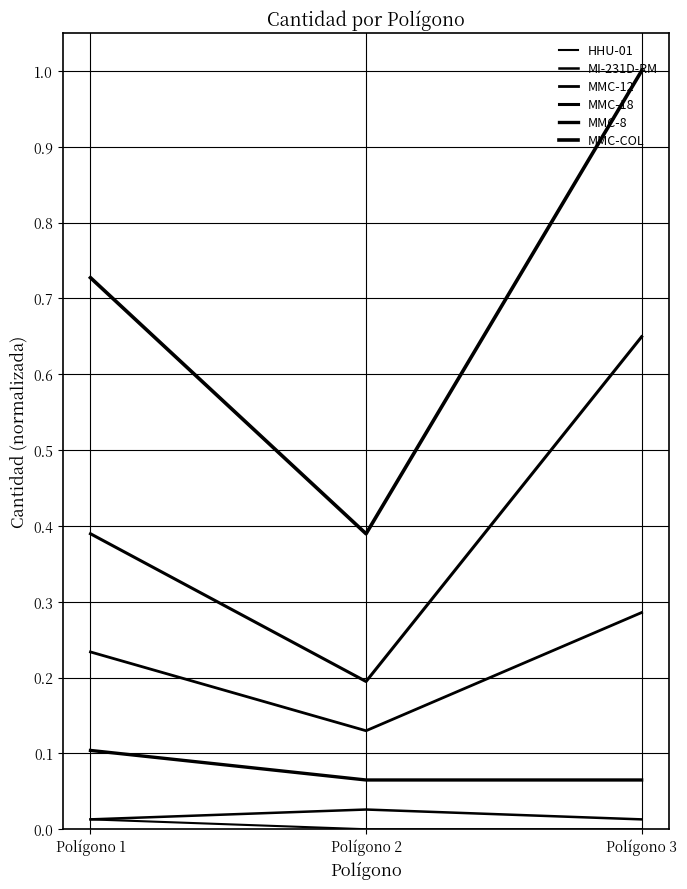

Does the chart display data point markers on the line(s)?

No